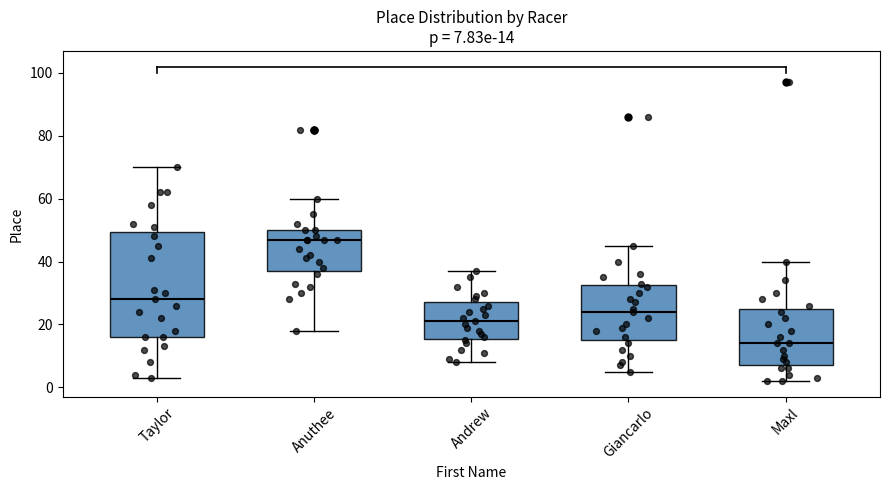

Which box has the lowest median line?

Maxl